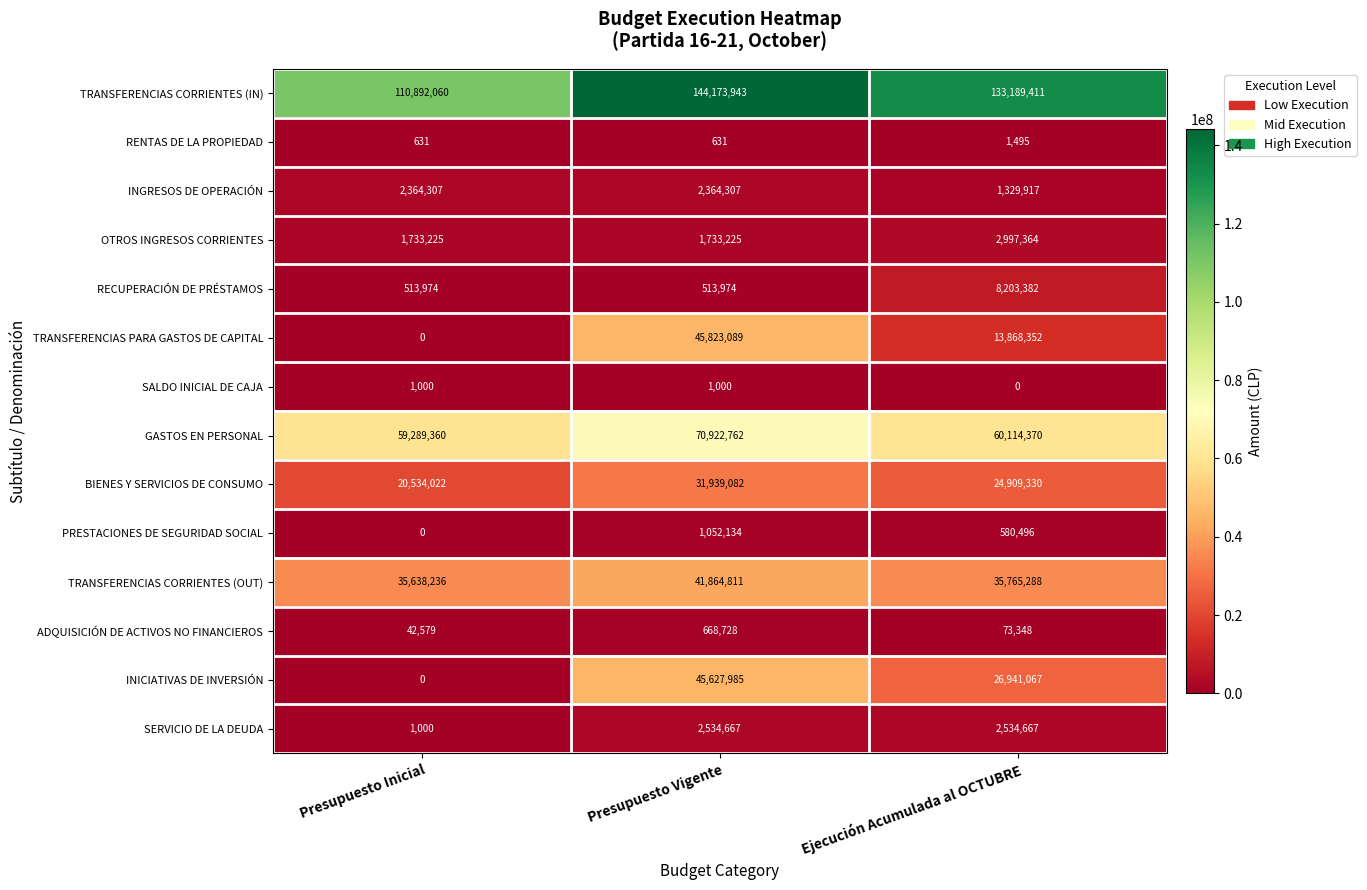

The value of TRANSFERENCIAS PARA GASTOS DE CAPITAL at Ejecución Acumulada al OCTUBRE is 20069194. True or false?

False